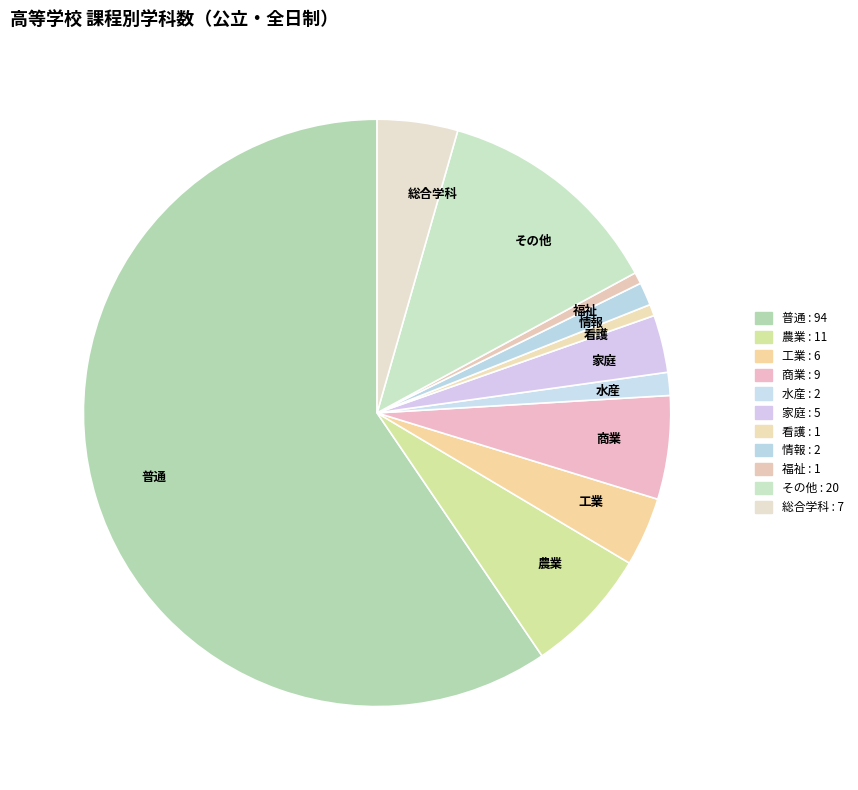

Which has a higher value, 水産 or 工業?

工業